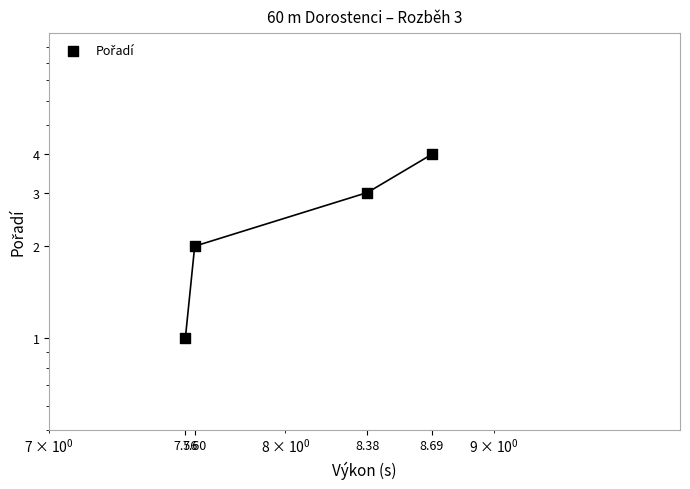

What is the change in value from 8.38 to 8.69?

+1